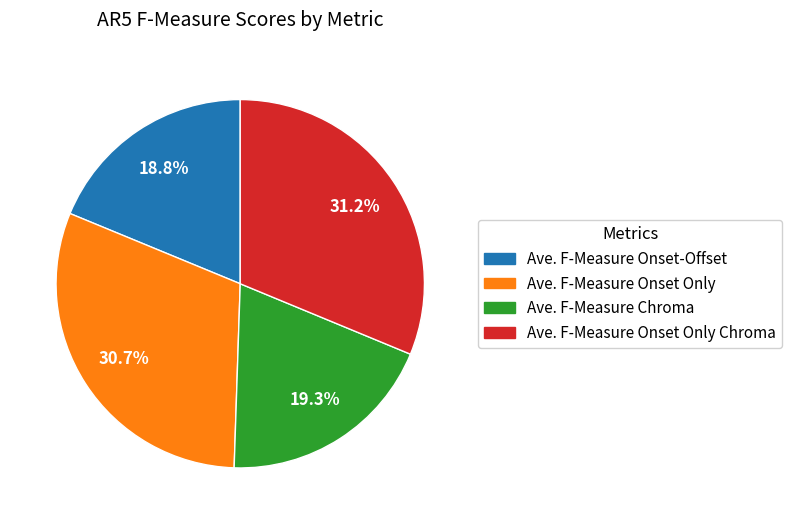

Is there a majority slice in this chart?

No